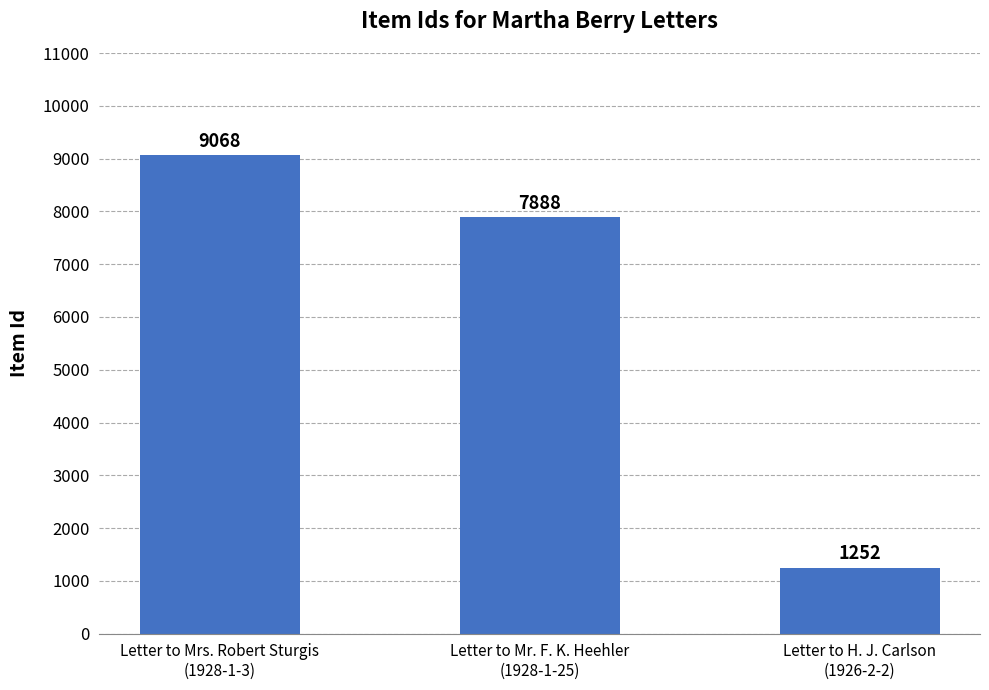

Are the bars horizontal?

No